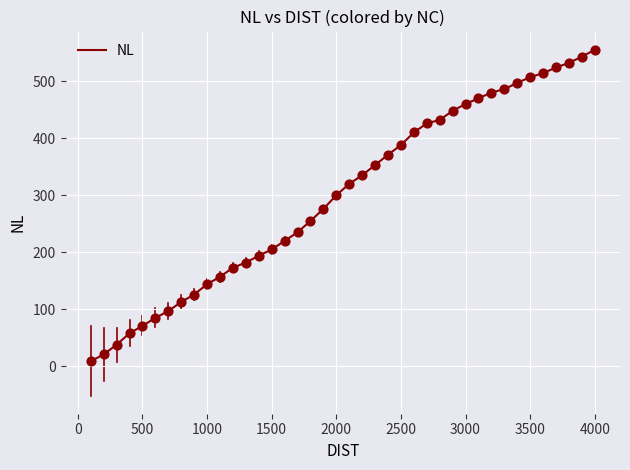

What is the difference between the maximum and minimum values?

546